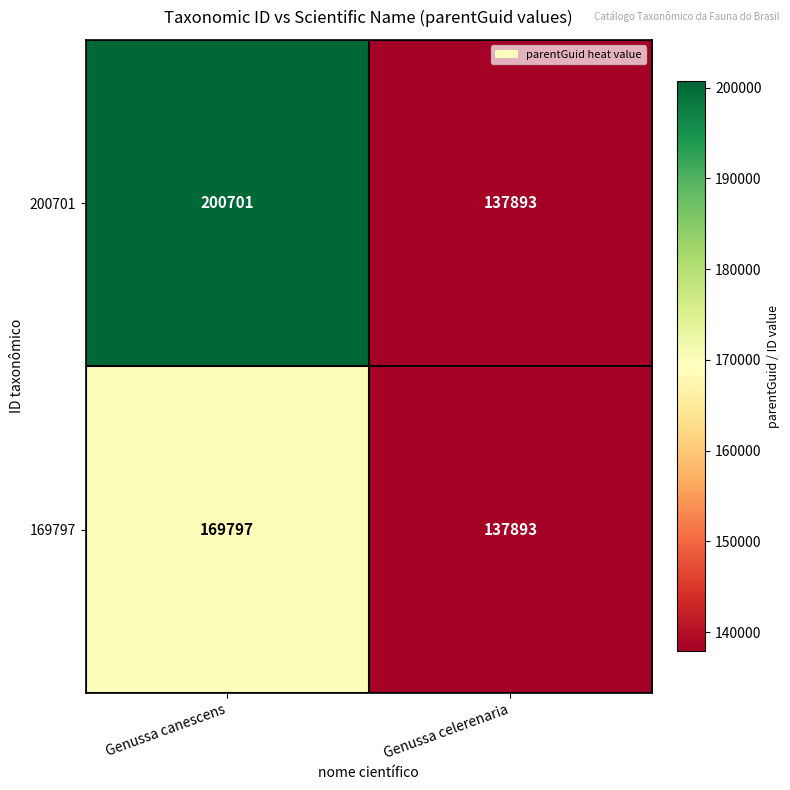

What is the spread (max minus min) of values at Genussa canescens?

30904